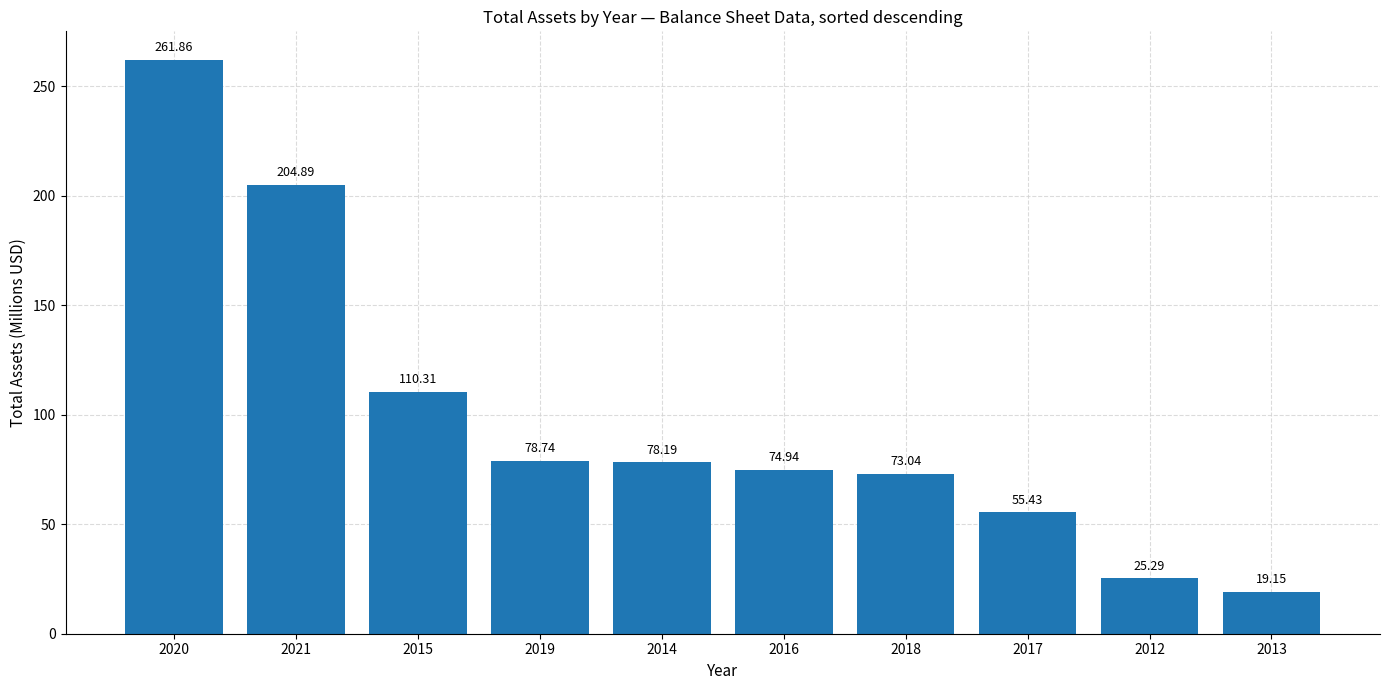

Is it true that the value at 2012 is 25.3?

True